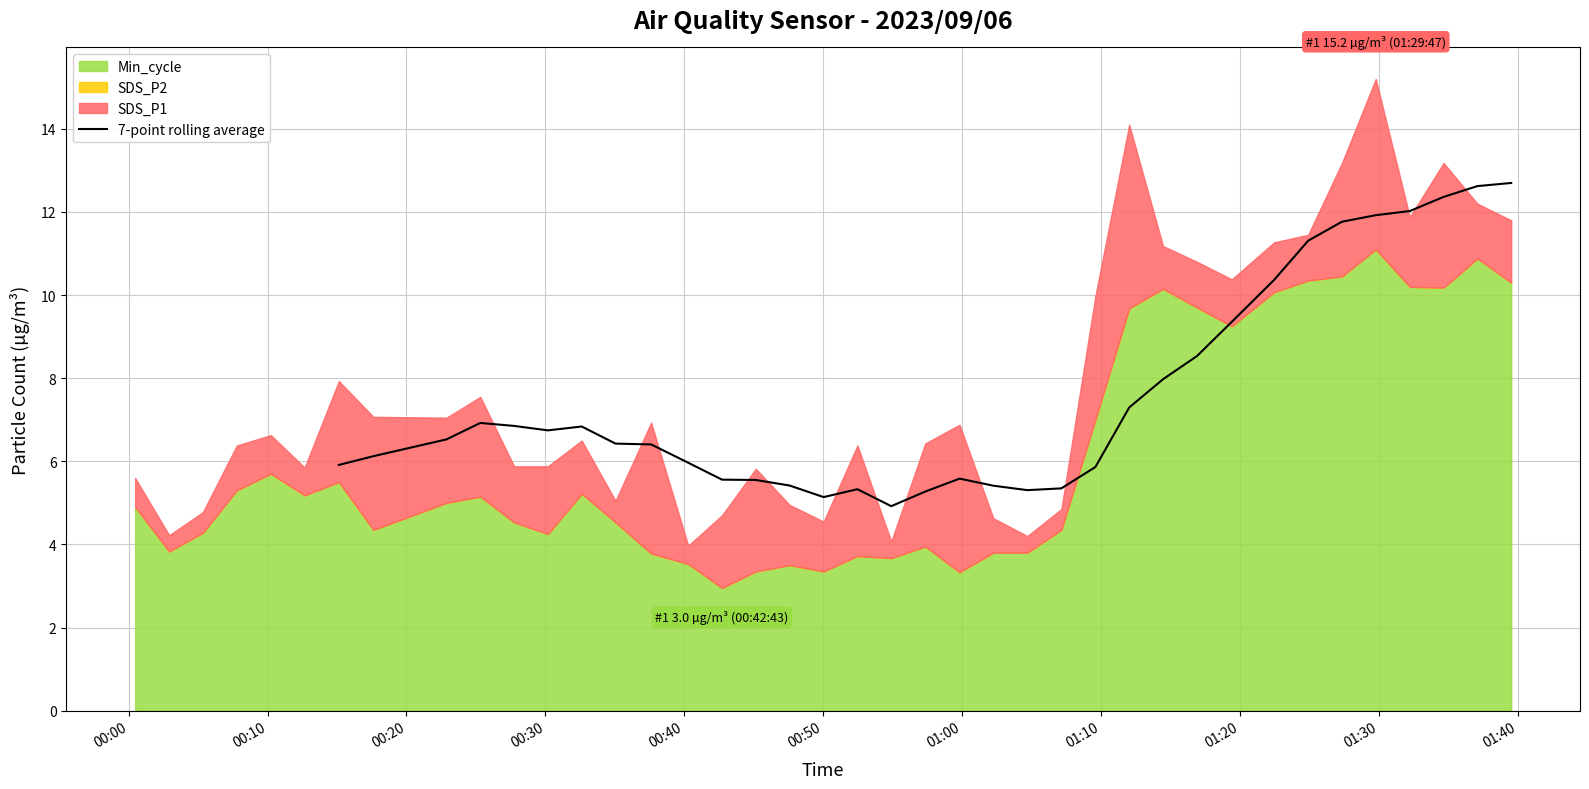

What is the highest value of the 7-point rolling average series?

12.7